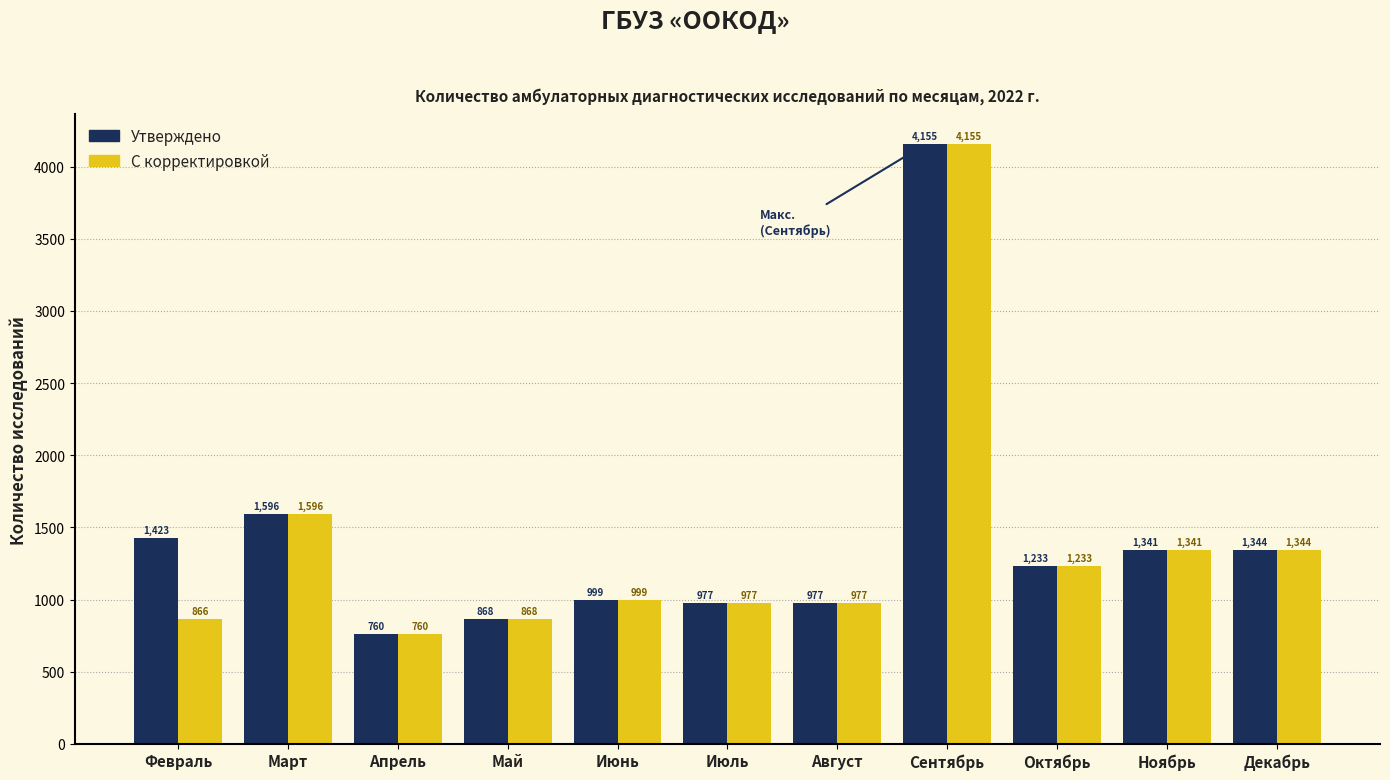

What is the greatest value displayed?

4155